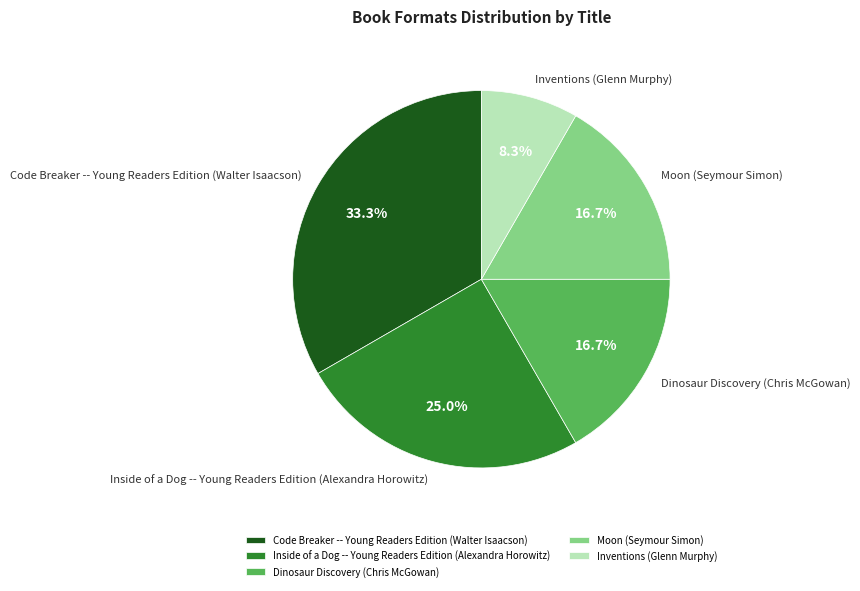

To the nearest percent, what is the average slice percentage?

20%